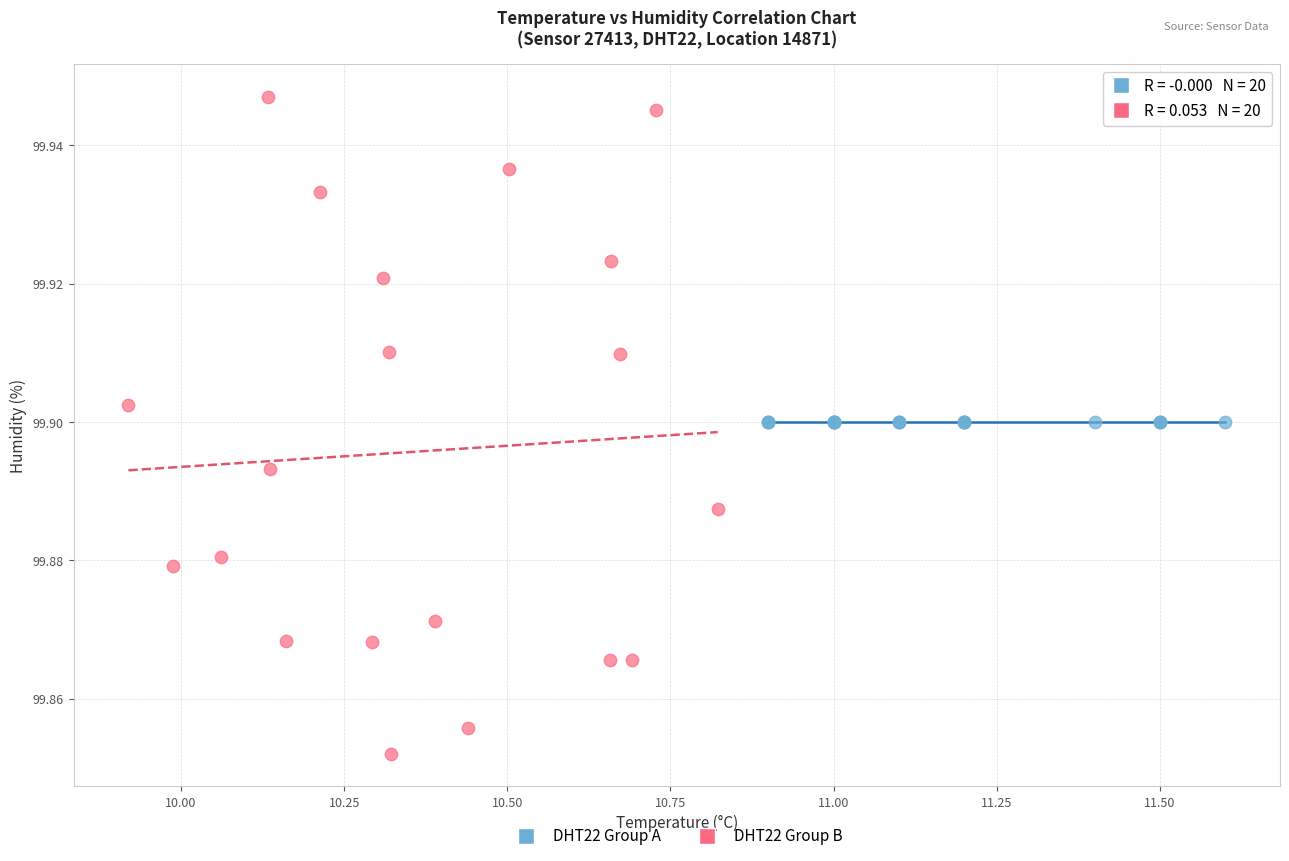

Which series contains the lowest Y value?

DHT22 Group B